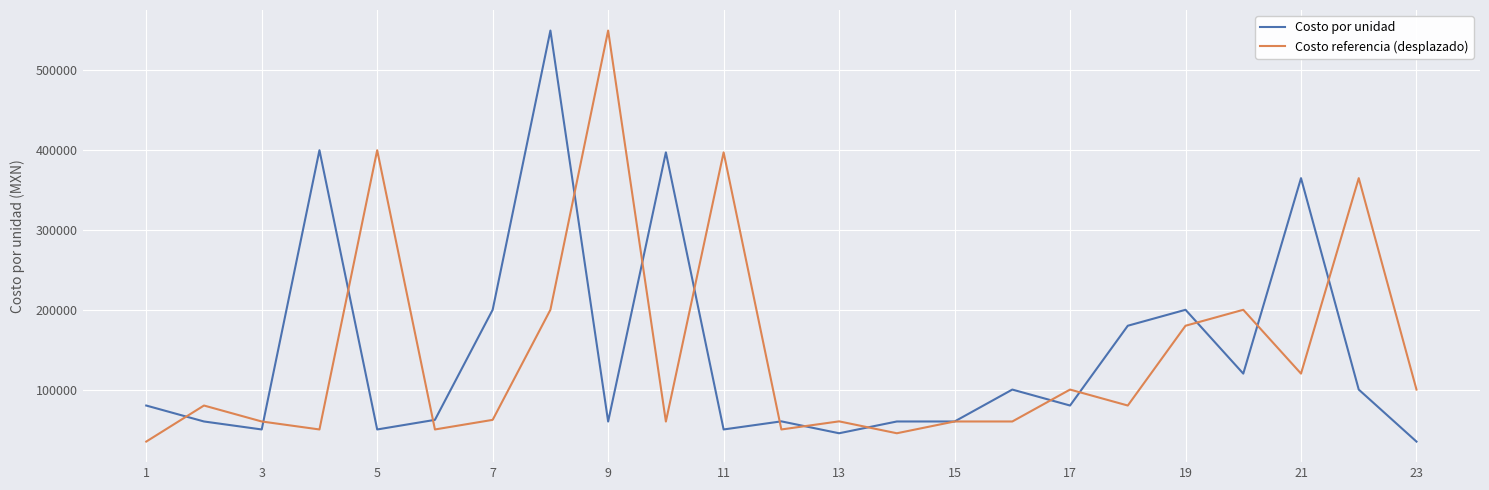

What is the greatest value displayed?

550000.0